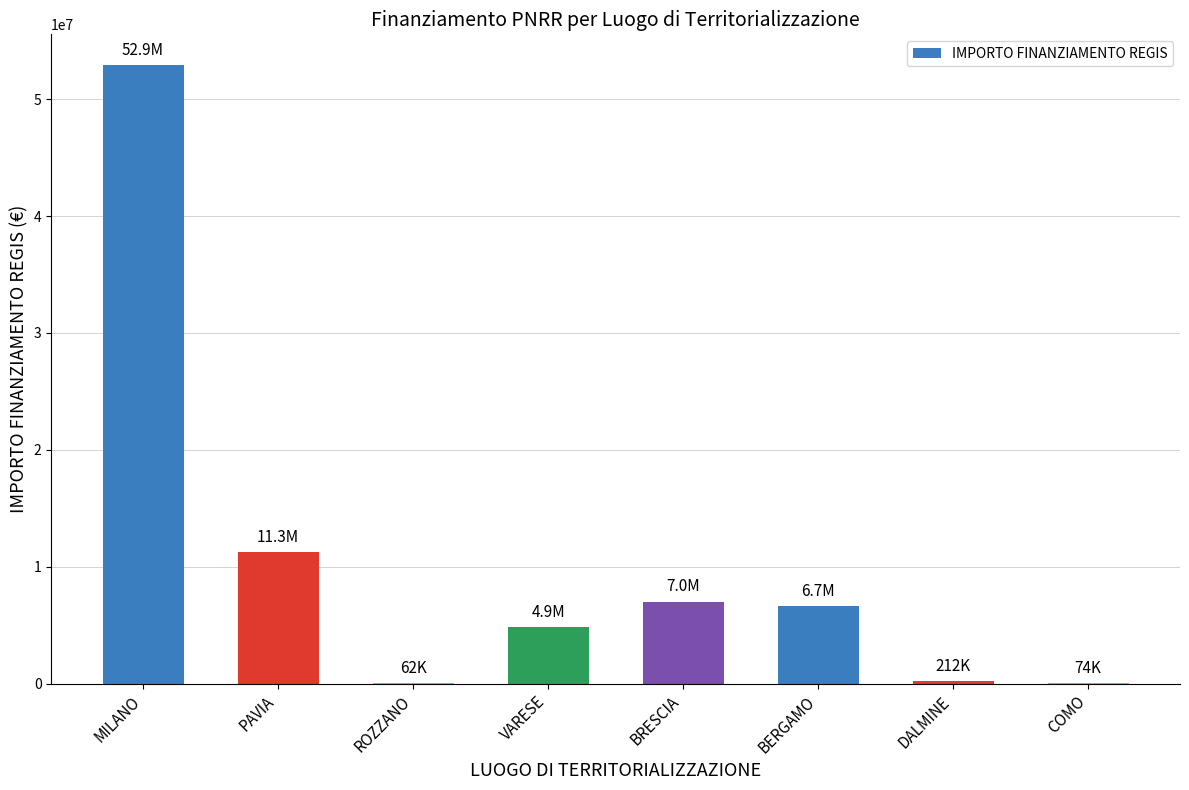

What is the change in value from ROZZANO to COMO?

+11573.7